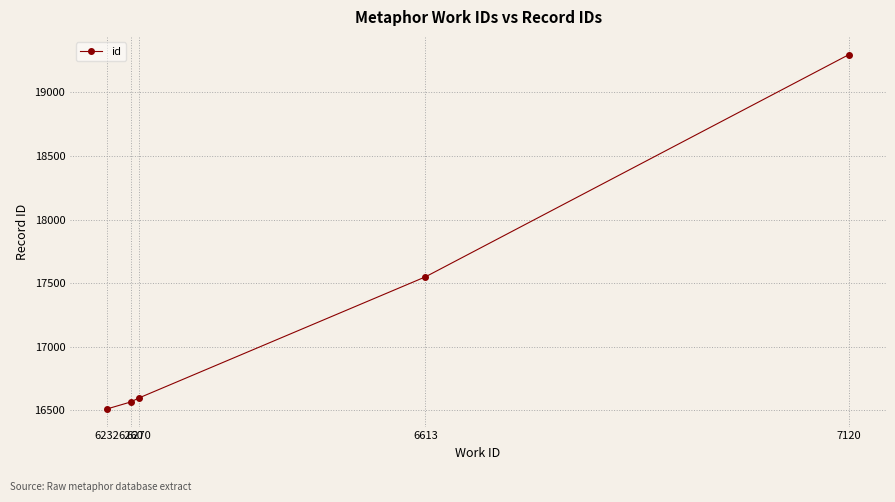

Count the number of categories in the chart.

5